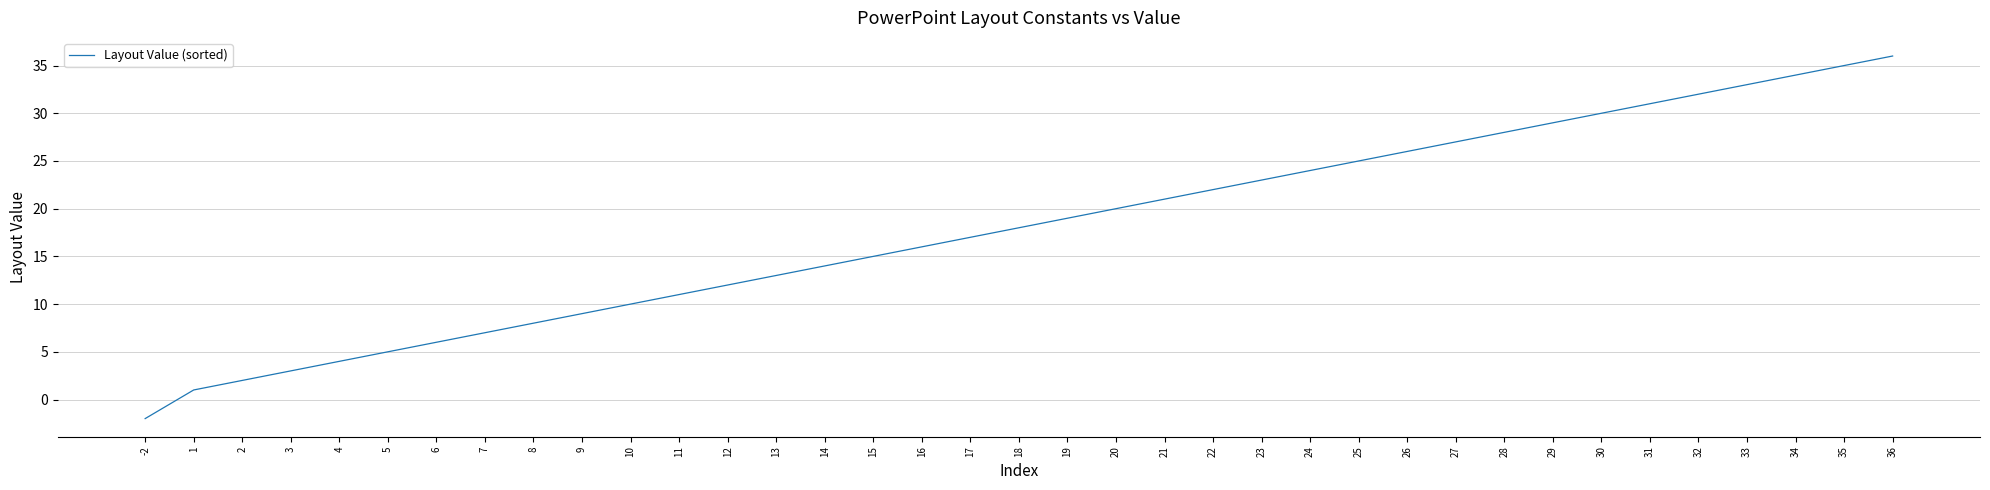

Read the value at 16, to the nearest 5.

15